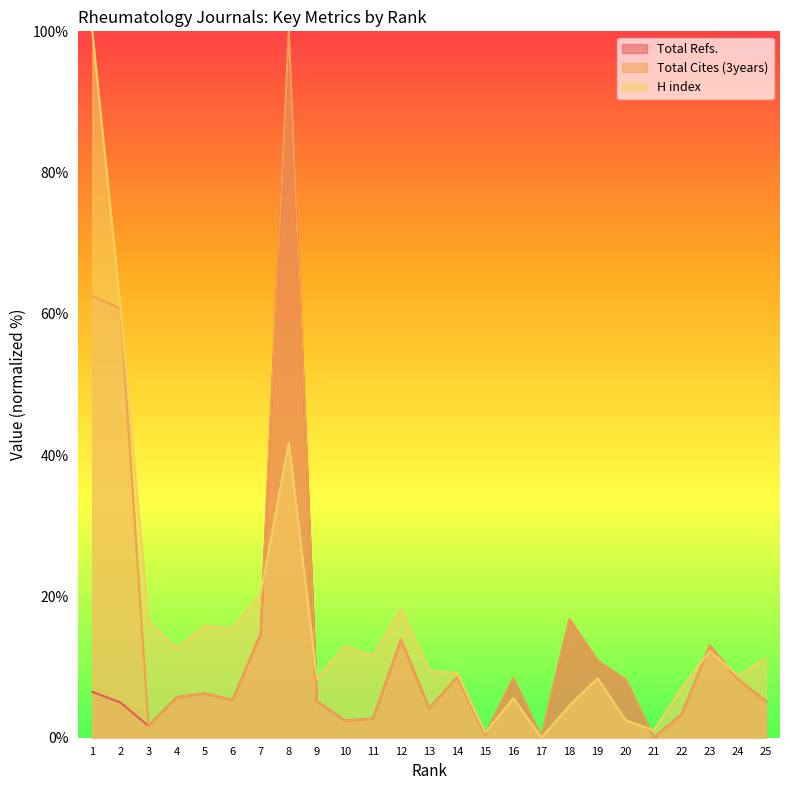

What is the difference between the H index values at 23 and 17?

12.3